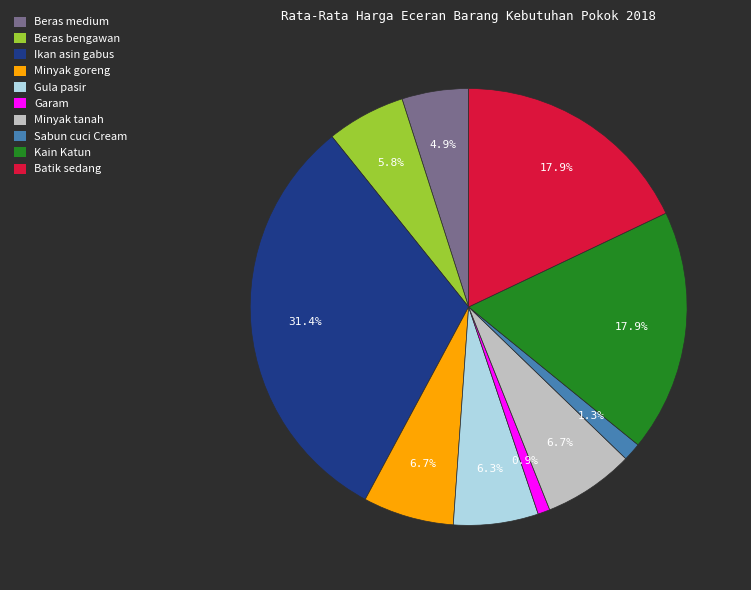

Between Ikan asin gabus and Gula pasir, which is larger?

Ikan asin gabus